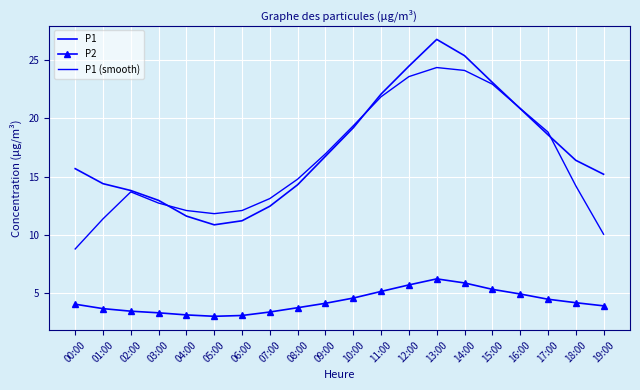

In P1 (smooth), how many points are lower than both neighbors (excluding endpoints)?

1